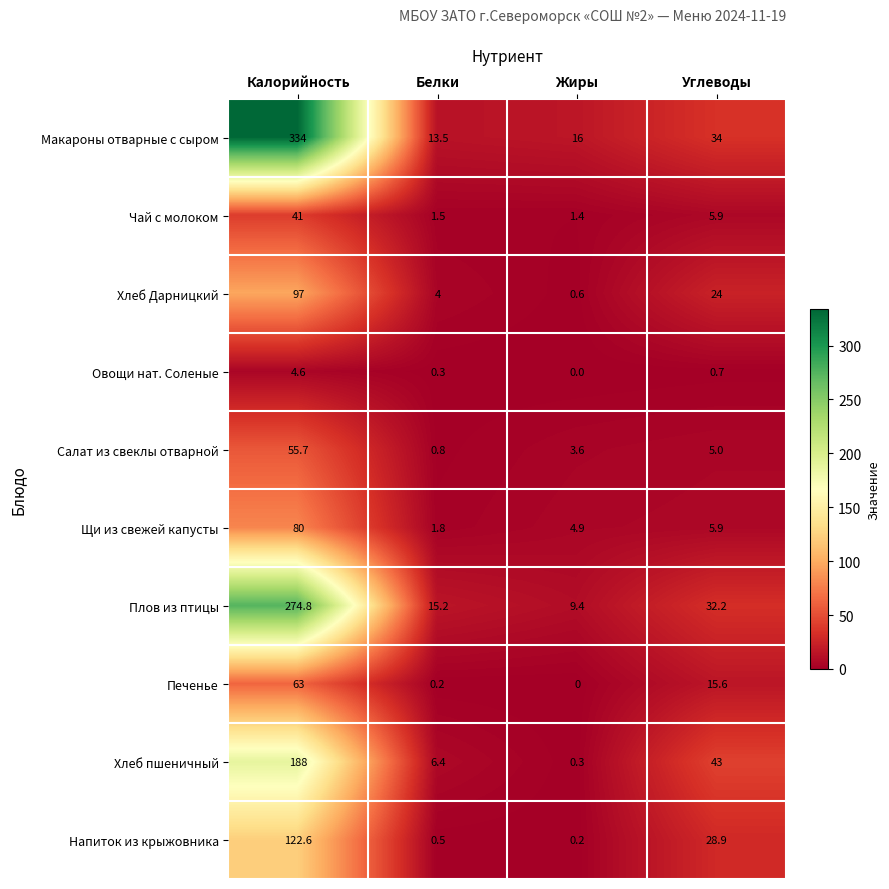

Which series has the widest spread of values?

Макароны отварные с сыром